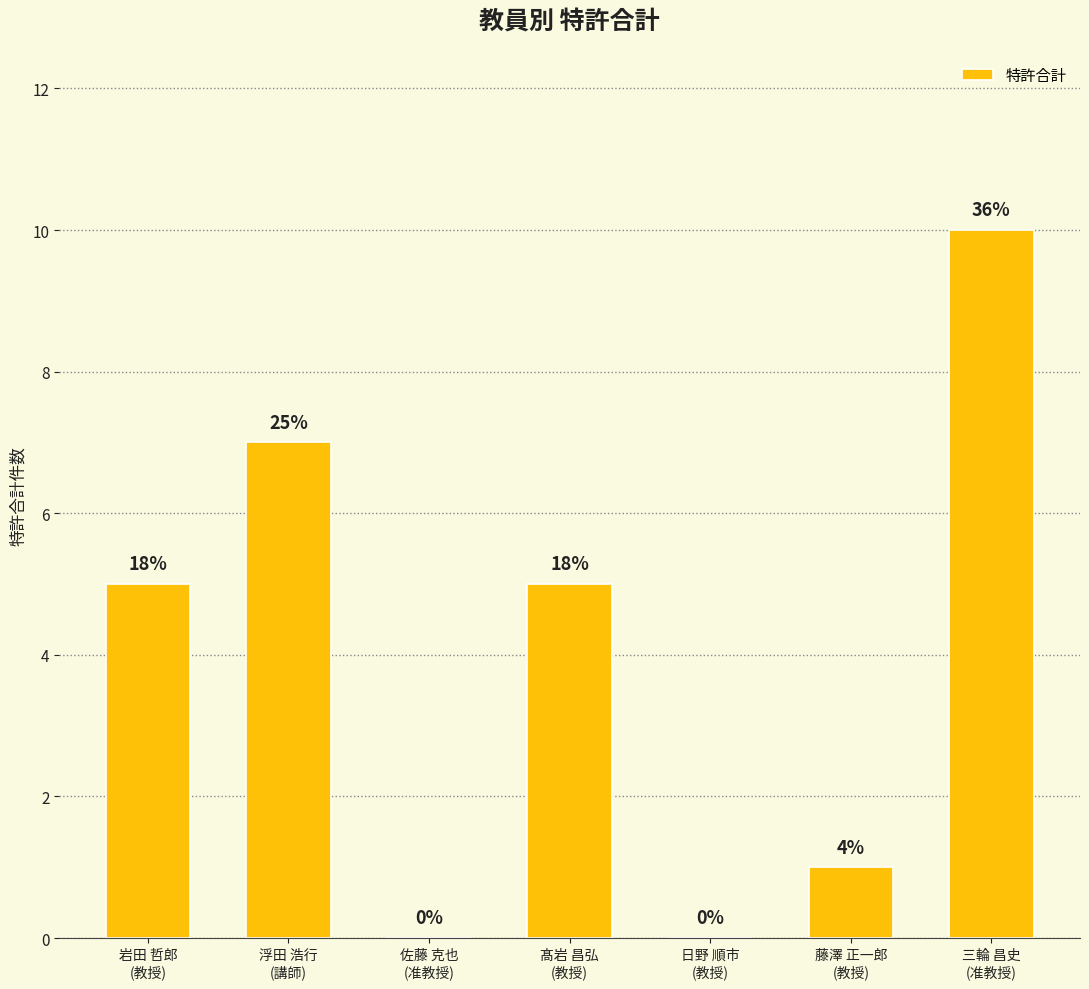

What is the difference between the values at 佐藤 克也
(准教授) and 岩田 哲郎
(教授)?

5